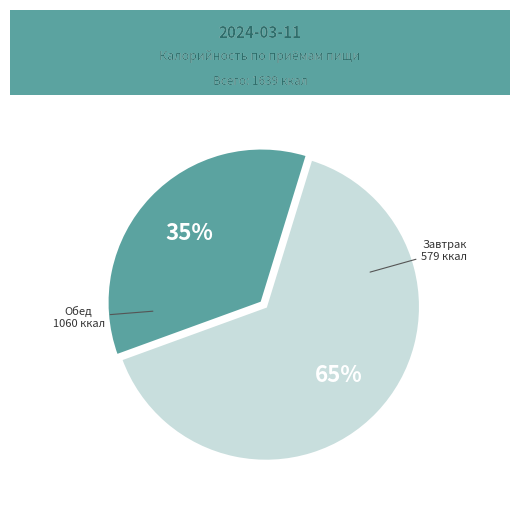

Does any single category account for the majority?

Yes